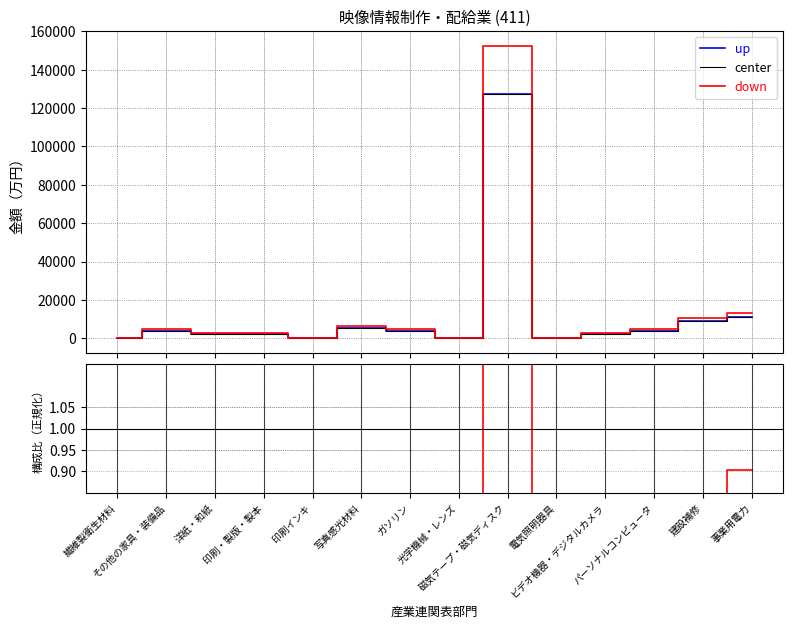

What is the difference between the 金額（万円） values at 写真感光材料 and 印刷インキ?

5405.1